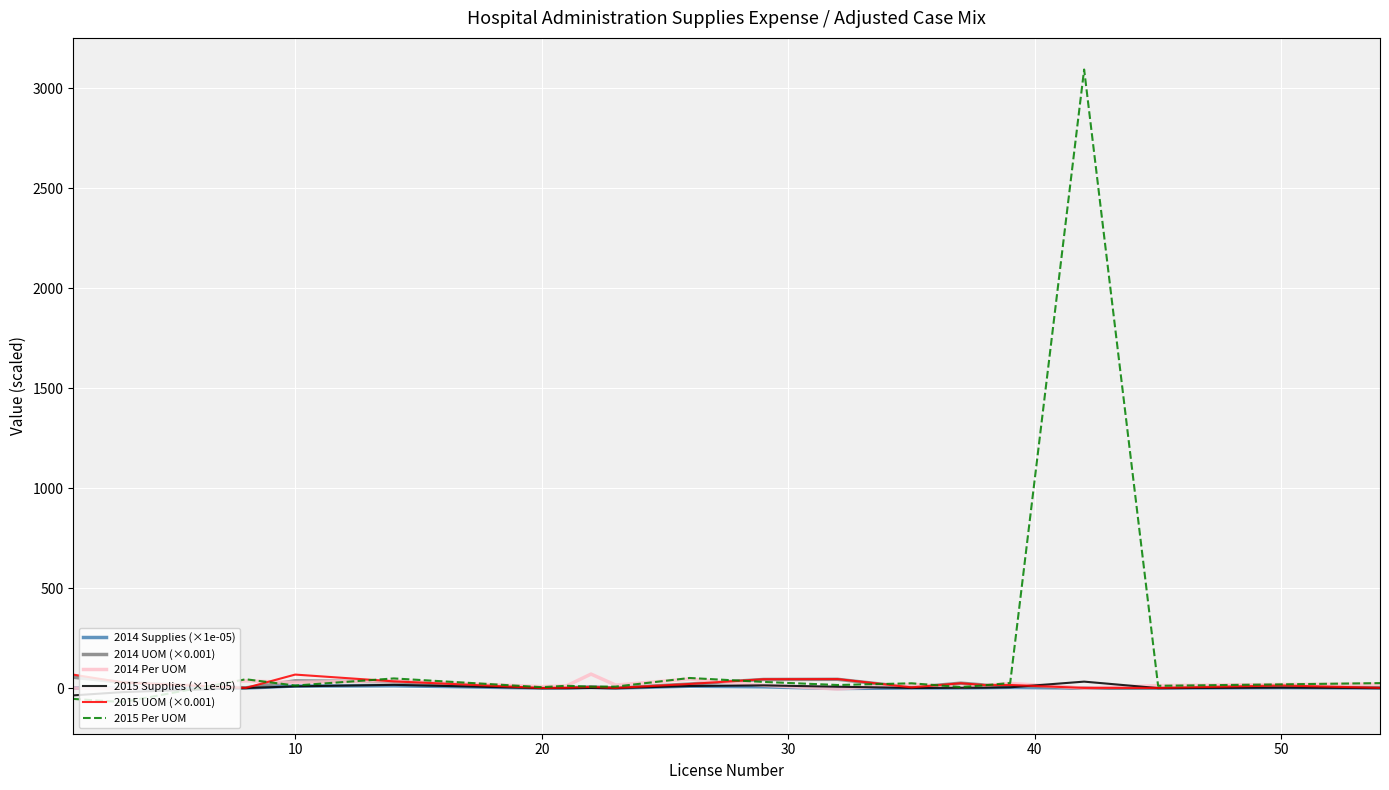

Which series has the largest total across all categories?

2015 Per UOM